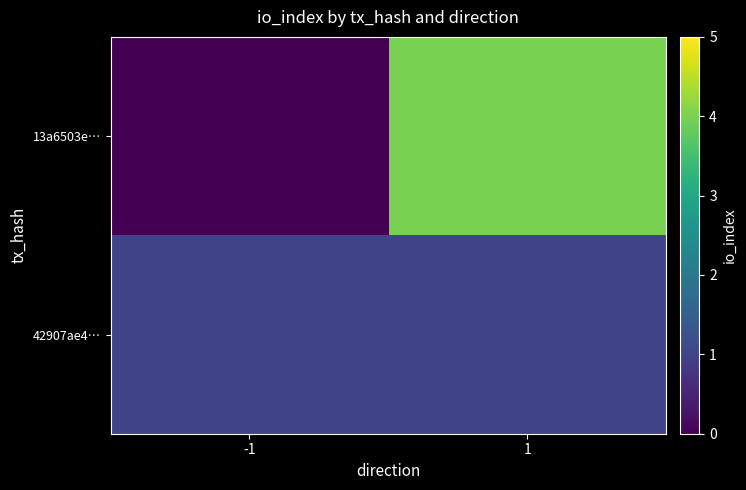

Between -1 and 1, which is larger?

1